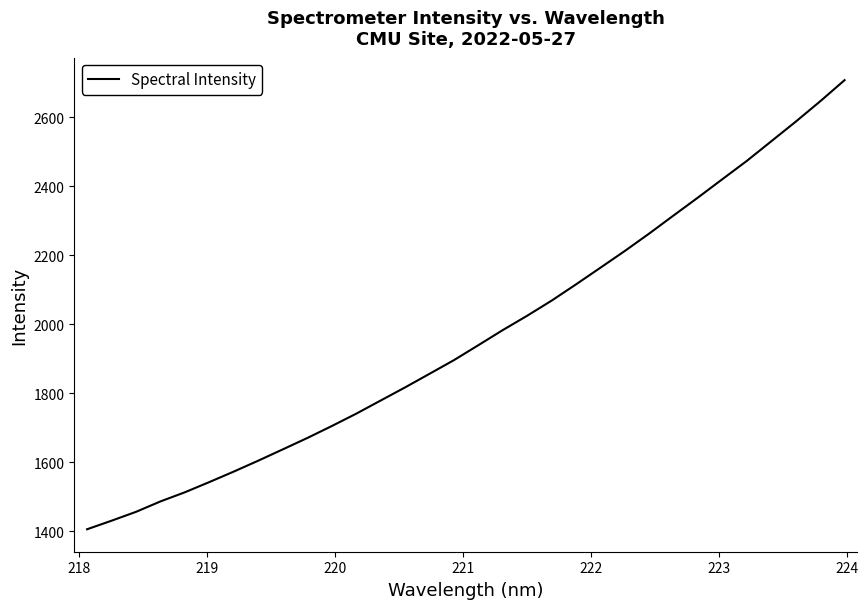

What is the greatest value displayed?

2707.3